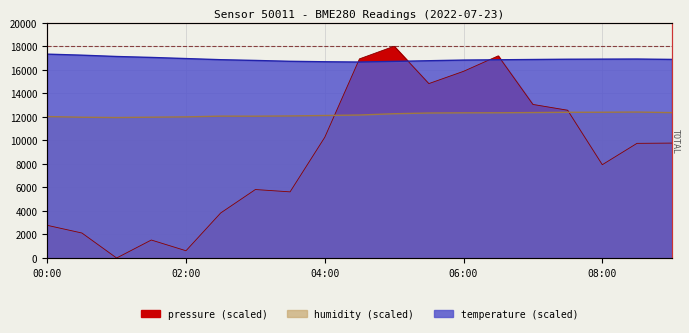

Which series has the largest range (max minus min)?

pressure